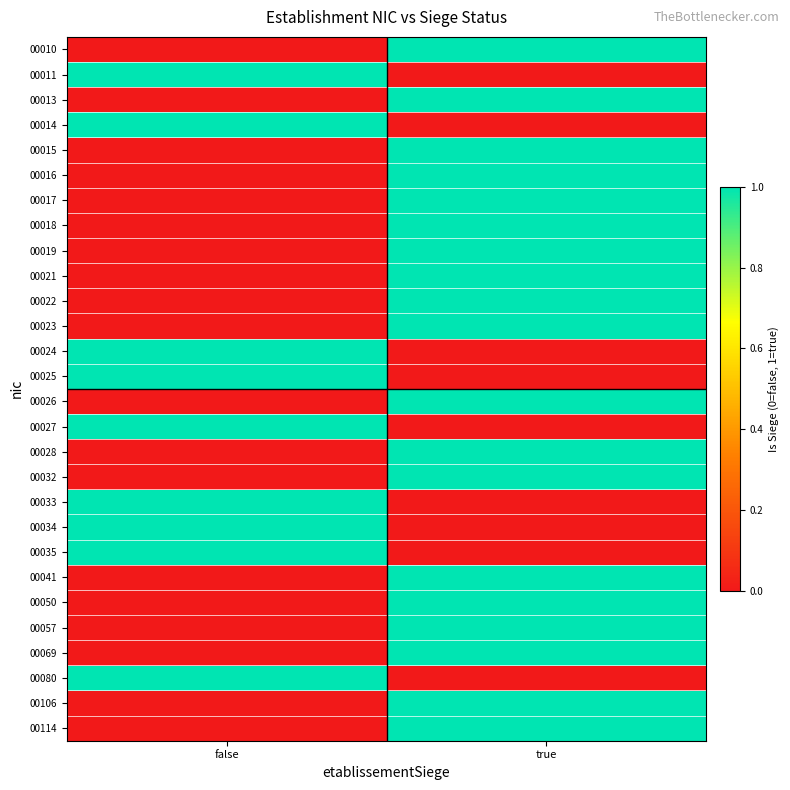

List the series in order of their peak value, lowest first.

00010, 00011, 00013, 00014, 00015, 00016, 00017, 00018, 00019, 00021, 00022, 00023, 00024, 00025, 00026, 00027, 00028, 00032, 00033, 00034, 00035, 00041, 00050, 00057, 00069, 00080, 00106, 00114